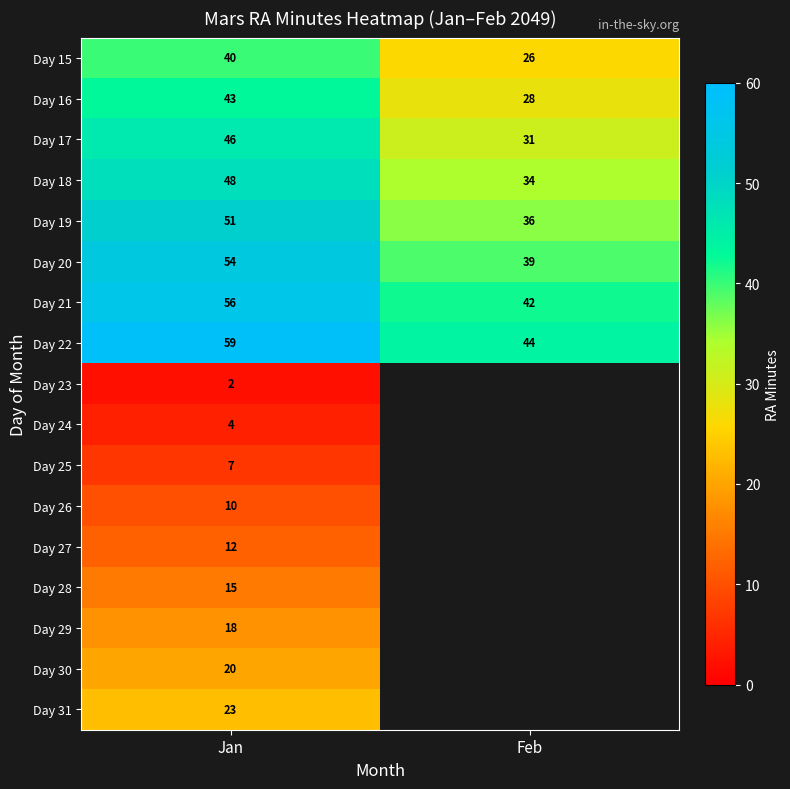

Is it true that Day 15 equals 42.5 at Feb?

False